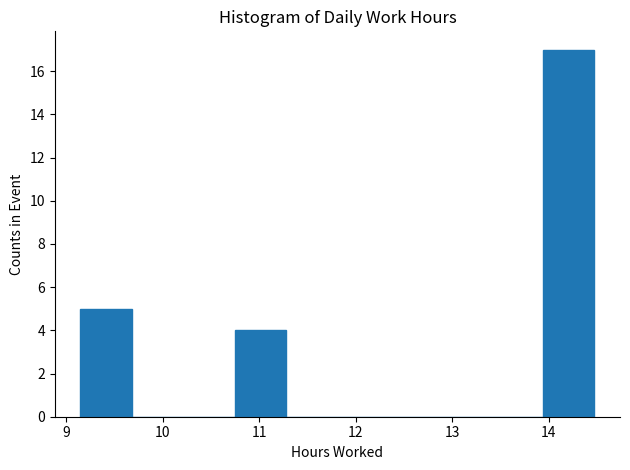

Over which range of the x-axis is the bar tallest?

13.9 to 14.5